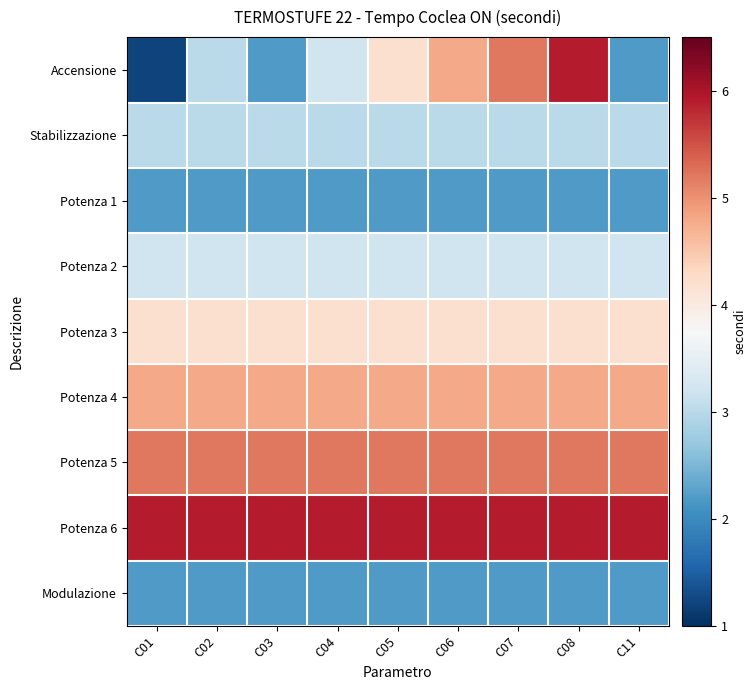

What is the difference between the highest and lowest values at C03?

3.7